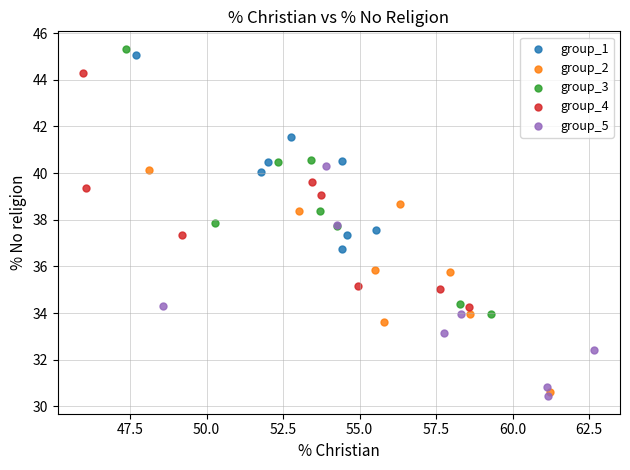

What are all the series names shown in the legend?

group_1, group_2, group_3, group_4, group_5